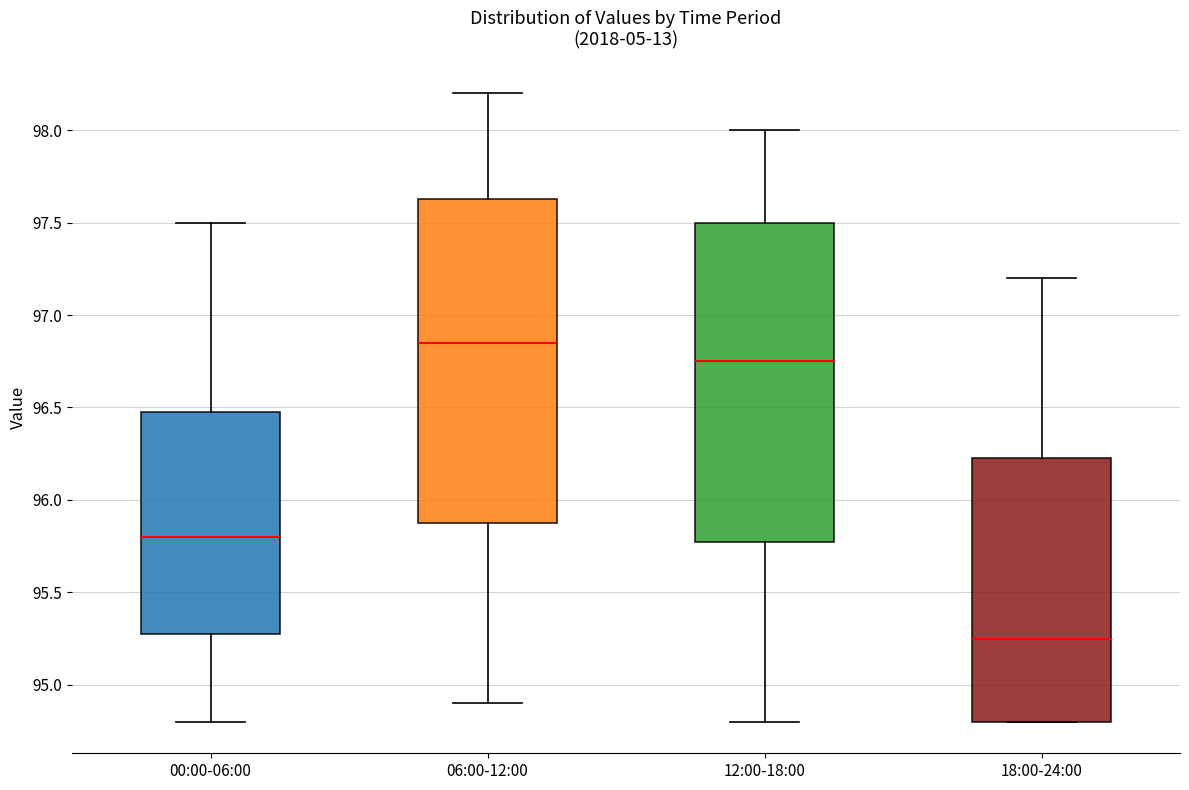

Where does the lower whisker of the box for 12:00-18:00 end on the y-axis? The values are not printed on the chart, so give them approximately, as read against the axis.

94.80